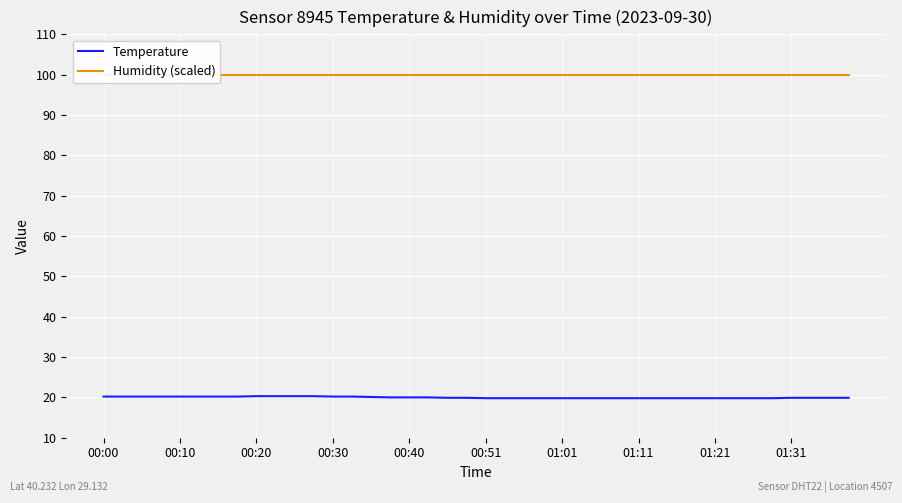

What is the label of the 16th point from the left?

15